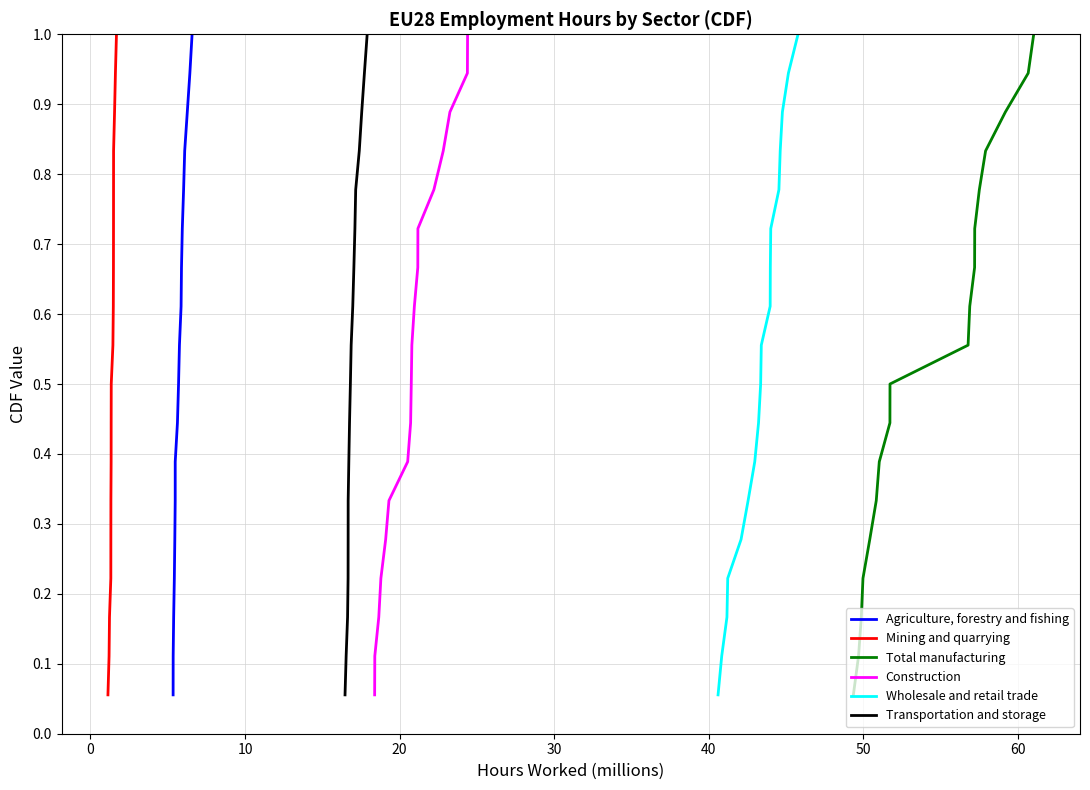

What is the maximum value for Mining and quarrying?

1.0